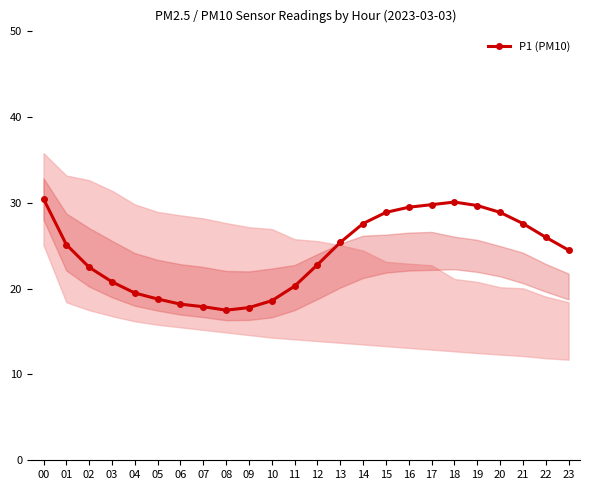

Does the chart display data point markers on the line(s)?

Yes